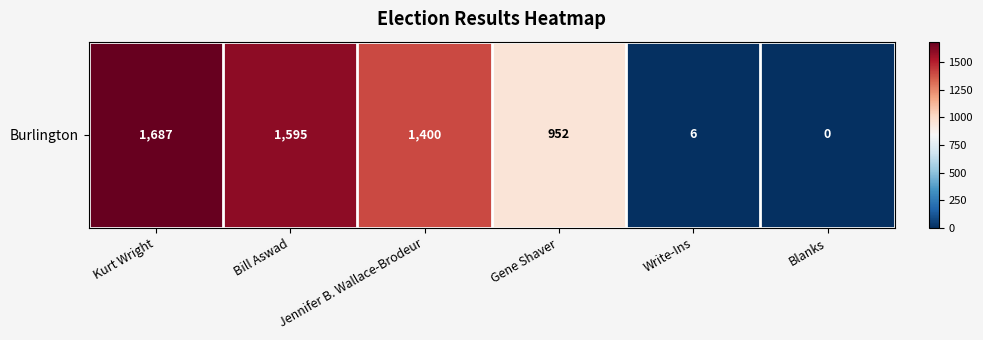

Reading right to left, list all the values displayed in this chart.

Blanks=0	Write-Ins=6	Gene Shaver=952	Jennifer B. Wallace-Brodeur=1400	Bill Aswad=1595	Kurt Wright=1687